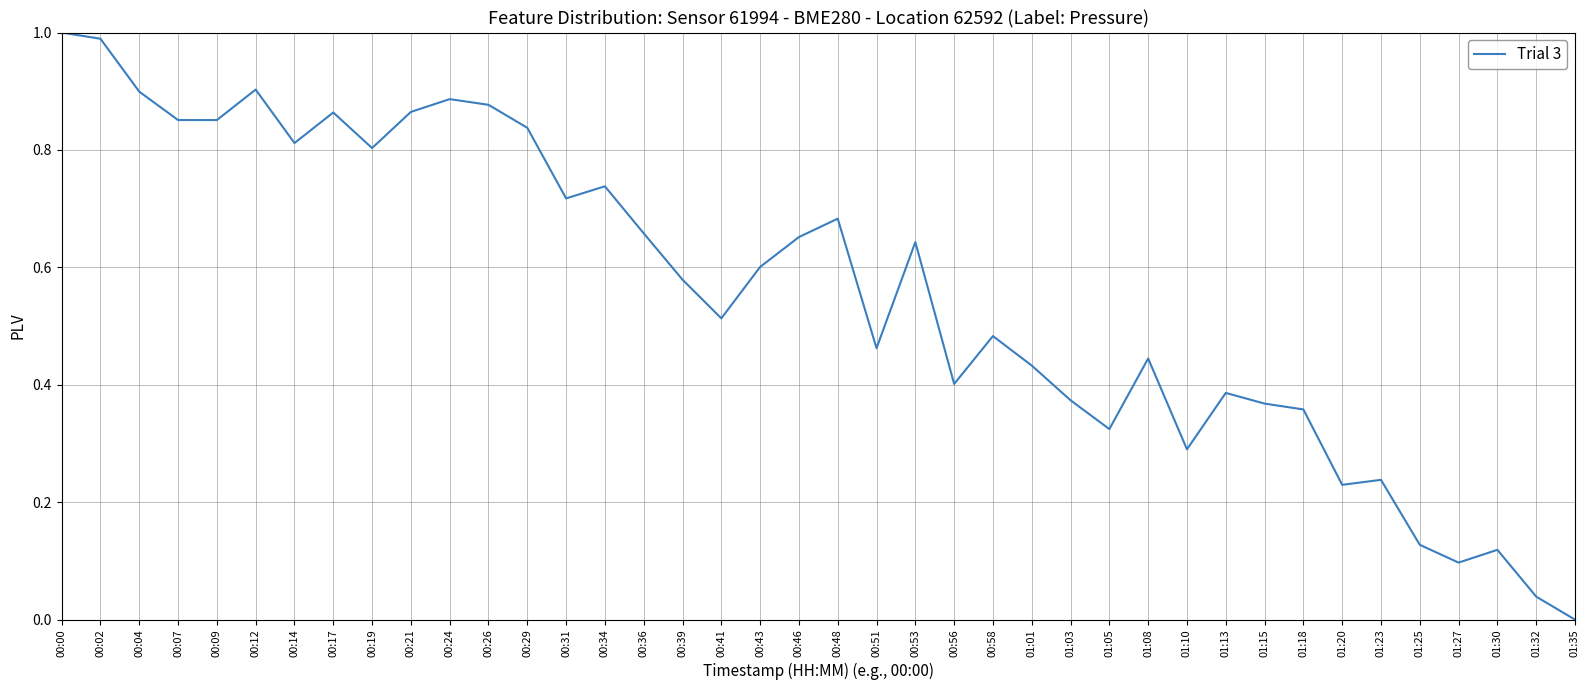

How many lines are shown in the chart?

1